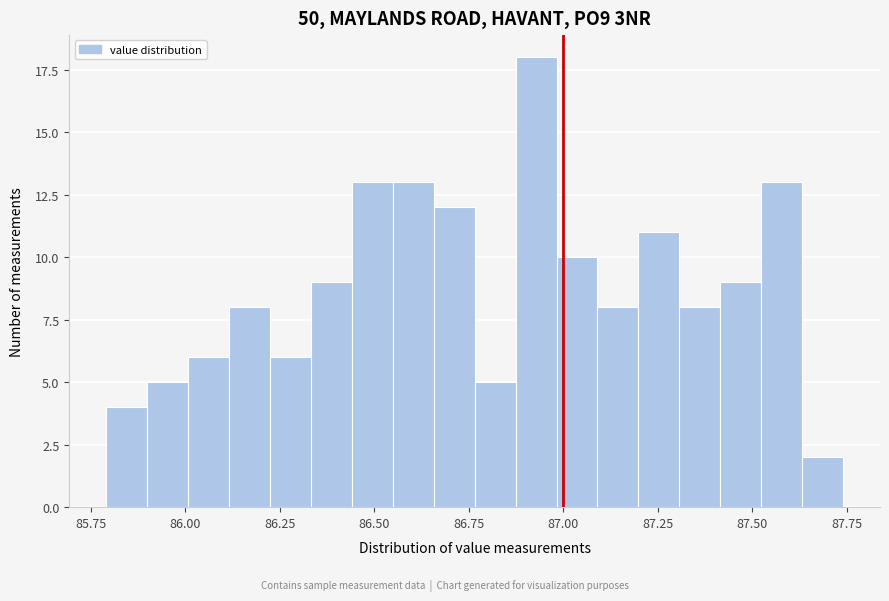

Around what value on the x-axis is the tallest bar? Give the approximate position of its centre, as read against the axis.

86.95